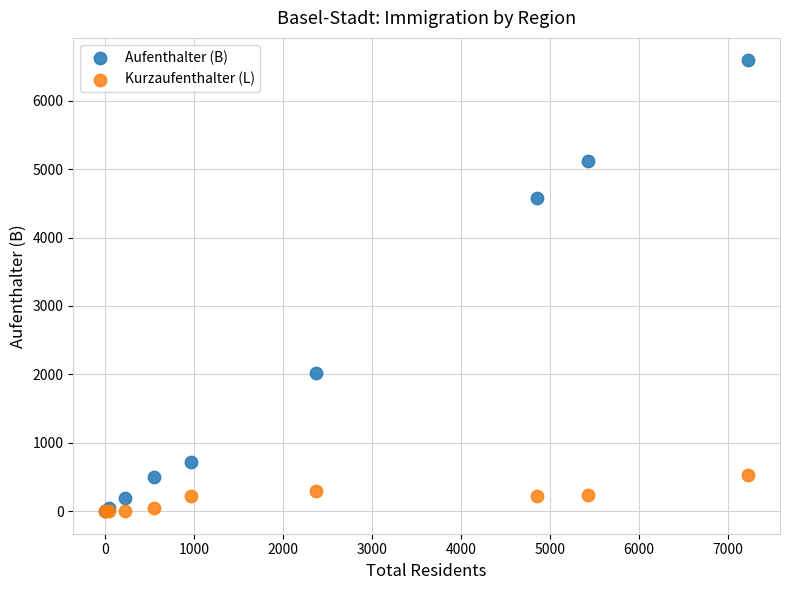

What are all the series names shown in the legend?

Aufenthalter (B), Kurzaufenthalter (L)